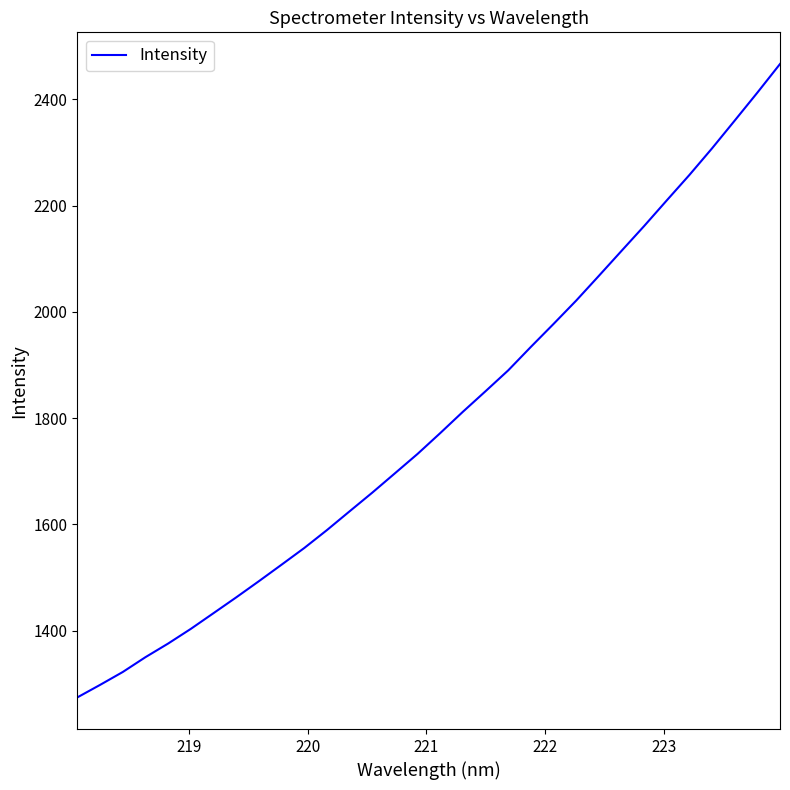

What is the maximum value shown in the chart?

2466.7